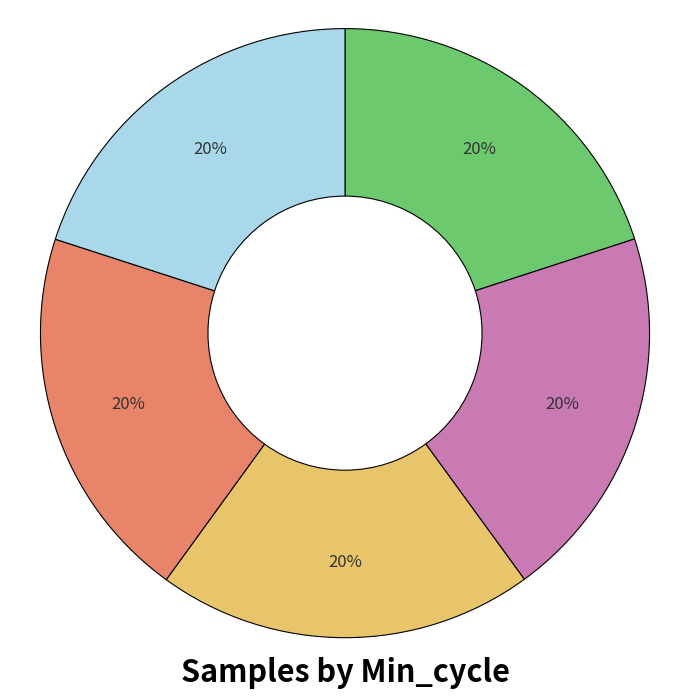

Is there a majority slice in this chart?

No